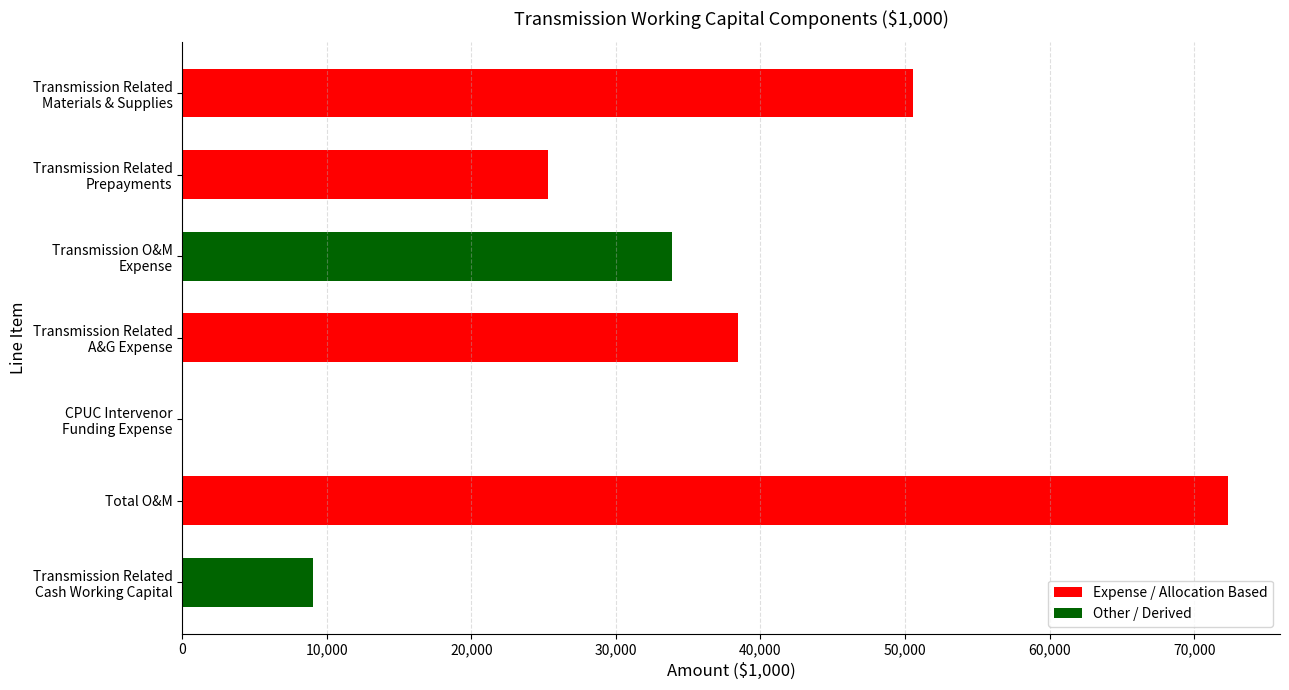

True or false: the data shows 72316.4 at Total O&M.

True